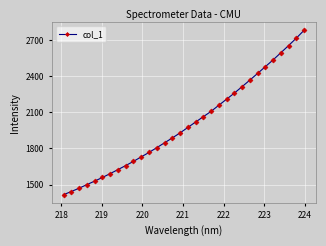

What is the maximum value shown in the chart?

2780.0